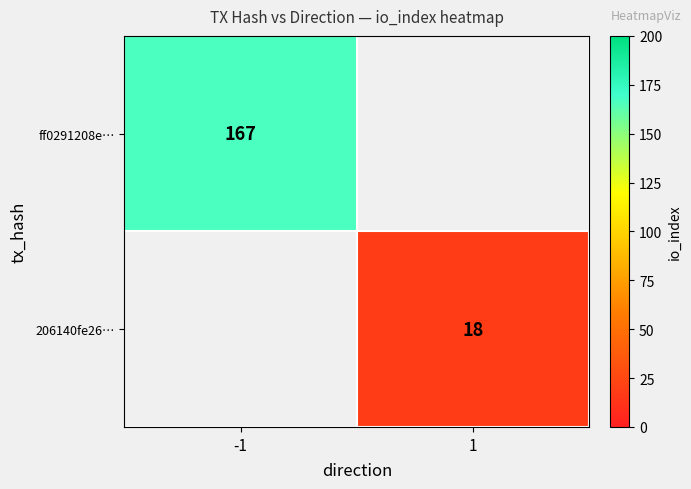

At how many categories does at least one series exceed 87?

1